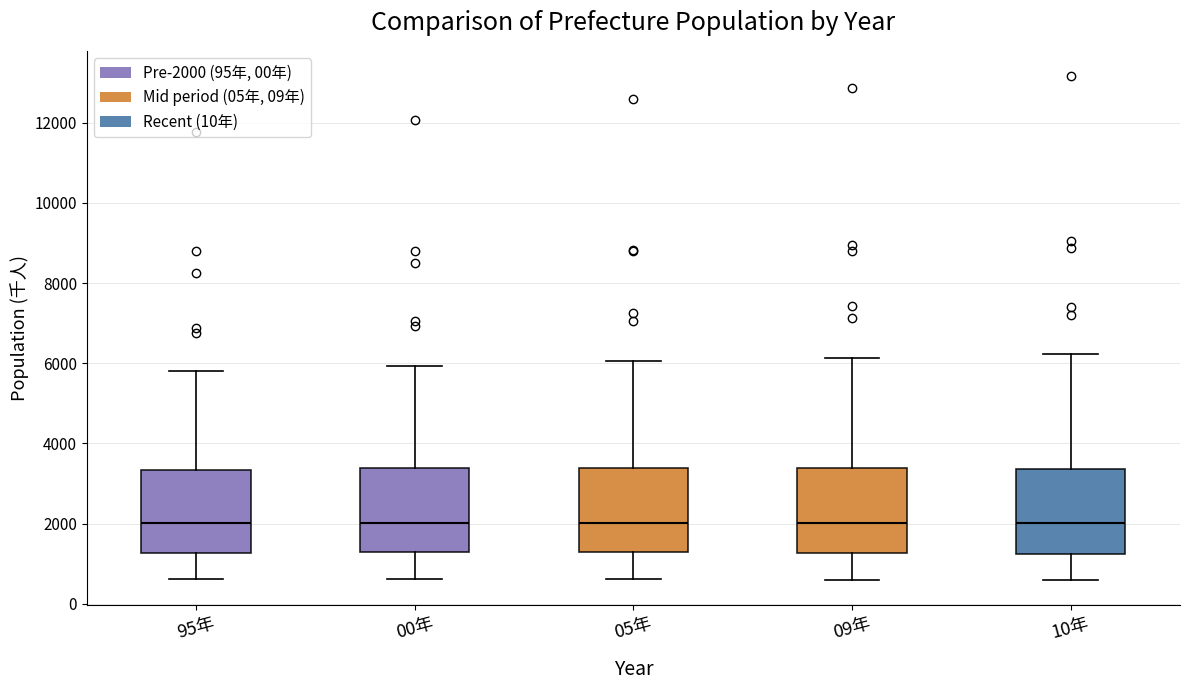

Reading left to right, transcribe this box plot: for each box, give where its median line is, the range the box spans, and where its two whiskers end, as read against the y-axis. The values are not printed on the chart, so give them approximately, as read against the axis.

95年: median 2000, box 1200 to 3400, whiskers 600 to 5800
00年: median 2000, box 1200 to 3400, whiskers 600 to 6000
05年: median 2000, box 1200 to 3400, whiskers 600 to 6000
09年: median 2000, box 1200 to 3400, whiskers 600 to 6200
10年: median 2000, box 1200 to 3400, whiskers 600 to 6200